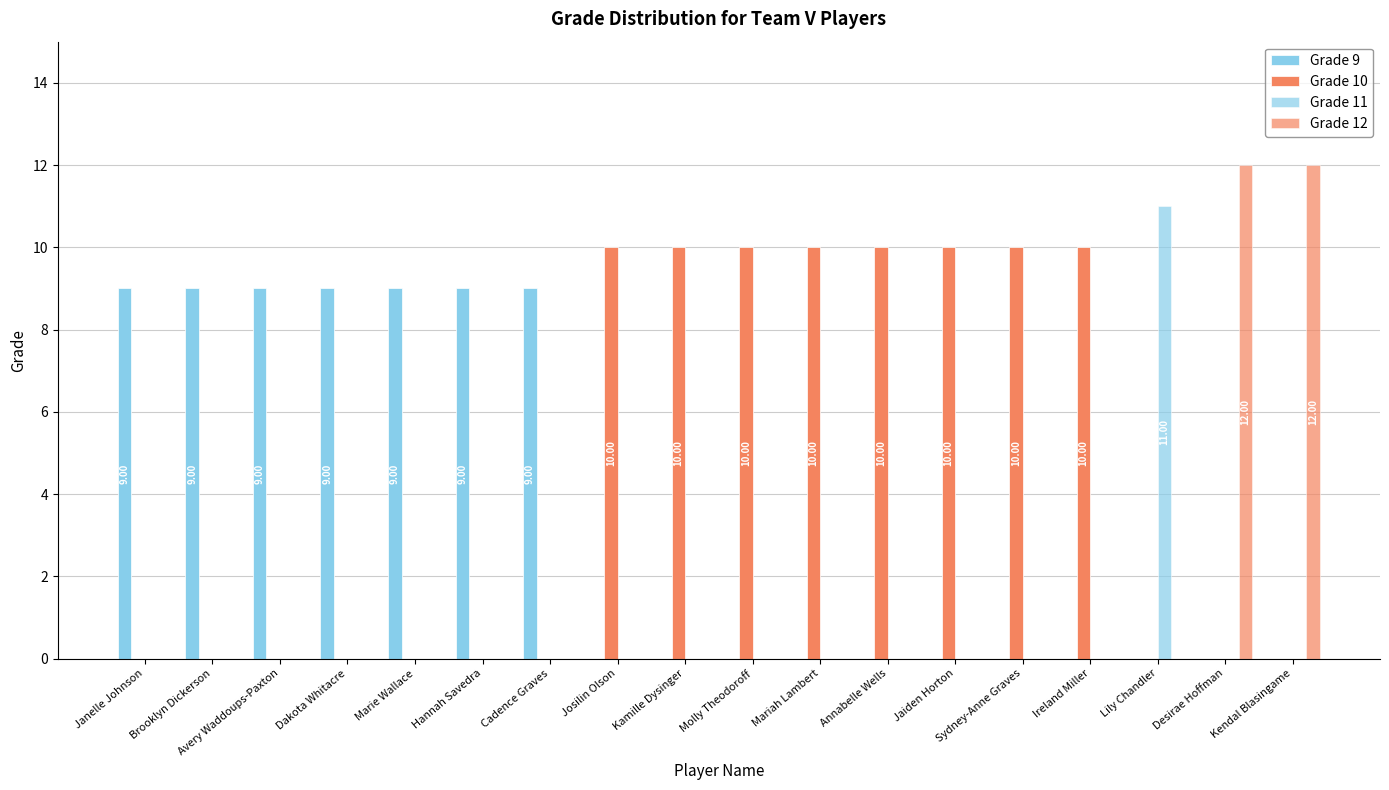

How many groups of bars are there?

18